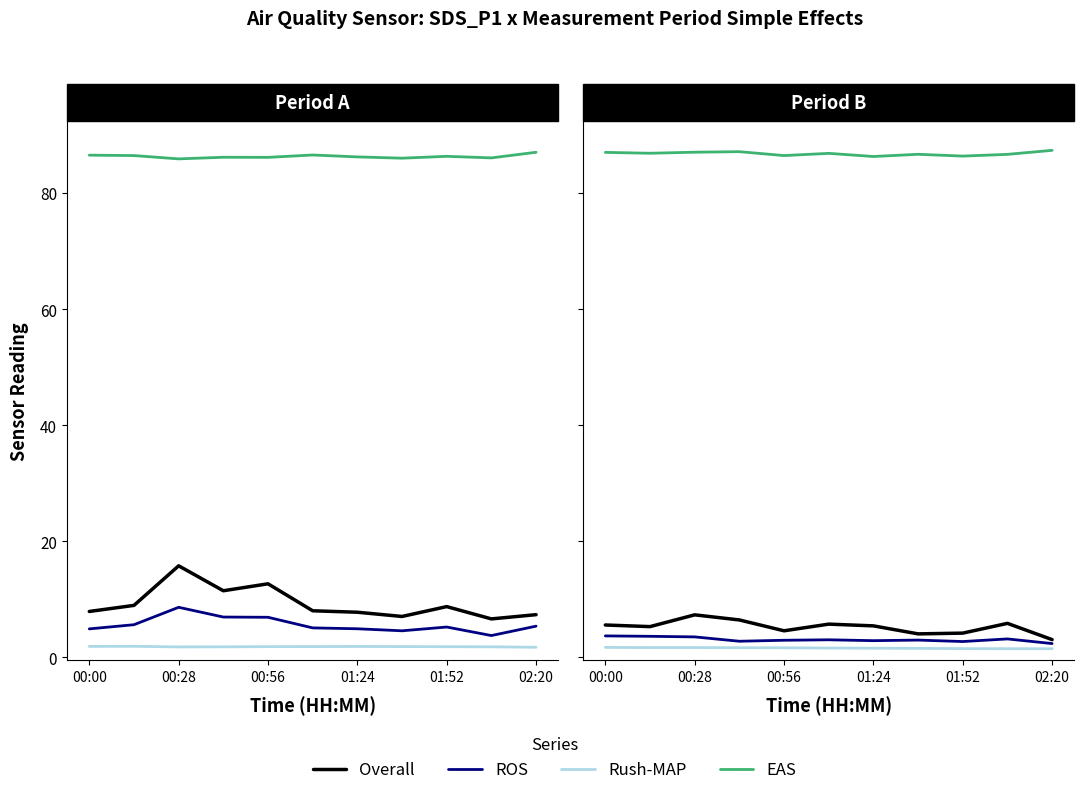

True or false: Rush-MAP and EAS intersect in this chart.

False